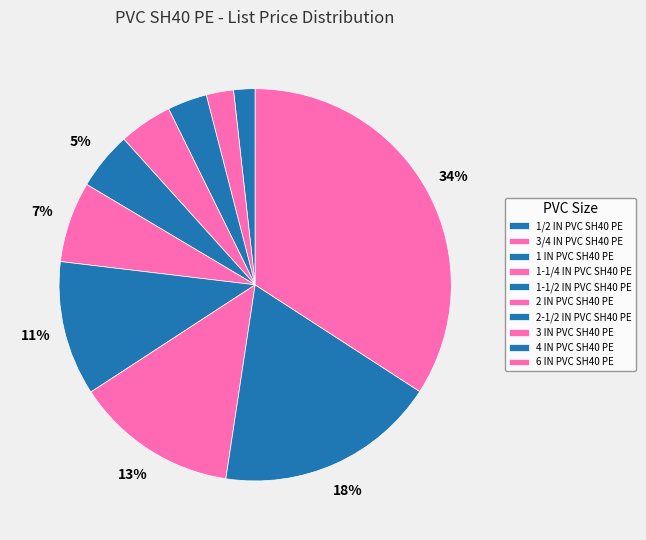

Count the number of slices in the pie.

10